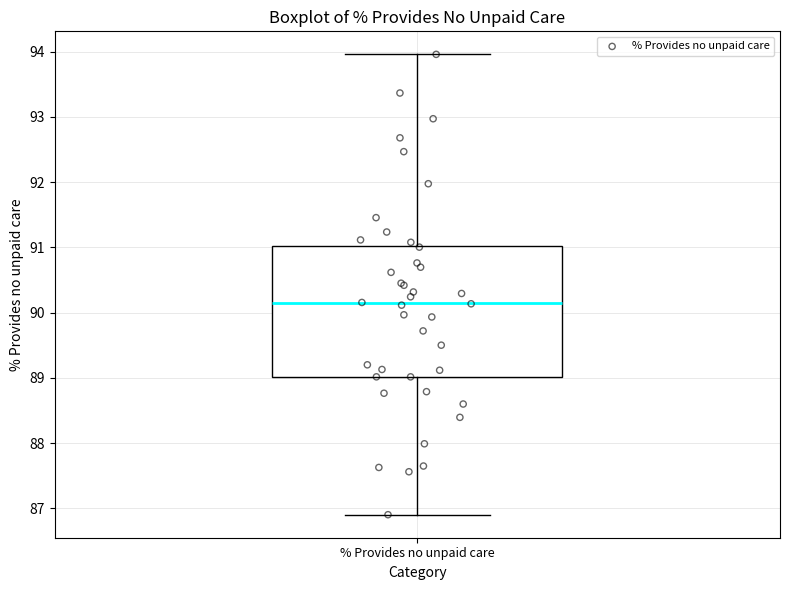

Where does the lower whisker of the box for % Provides no unpaid care end on the y-axis? The values are not printed on the chart, so give them approximately, as read against the axis.

86.9